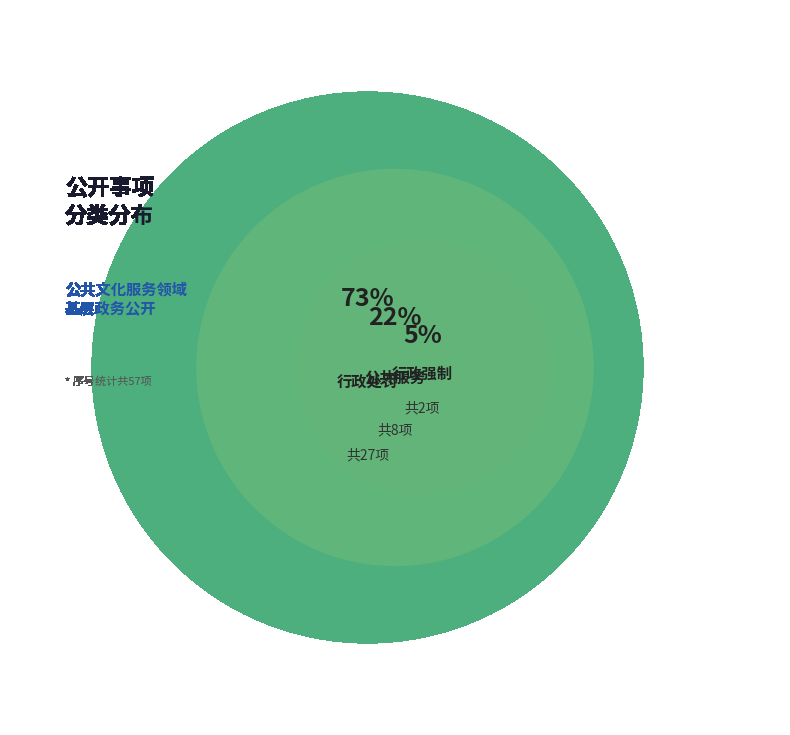

What is the majority slice?

行政处罚